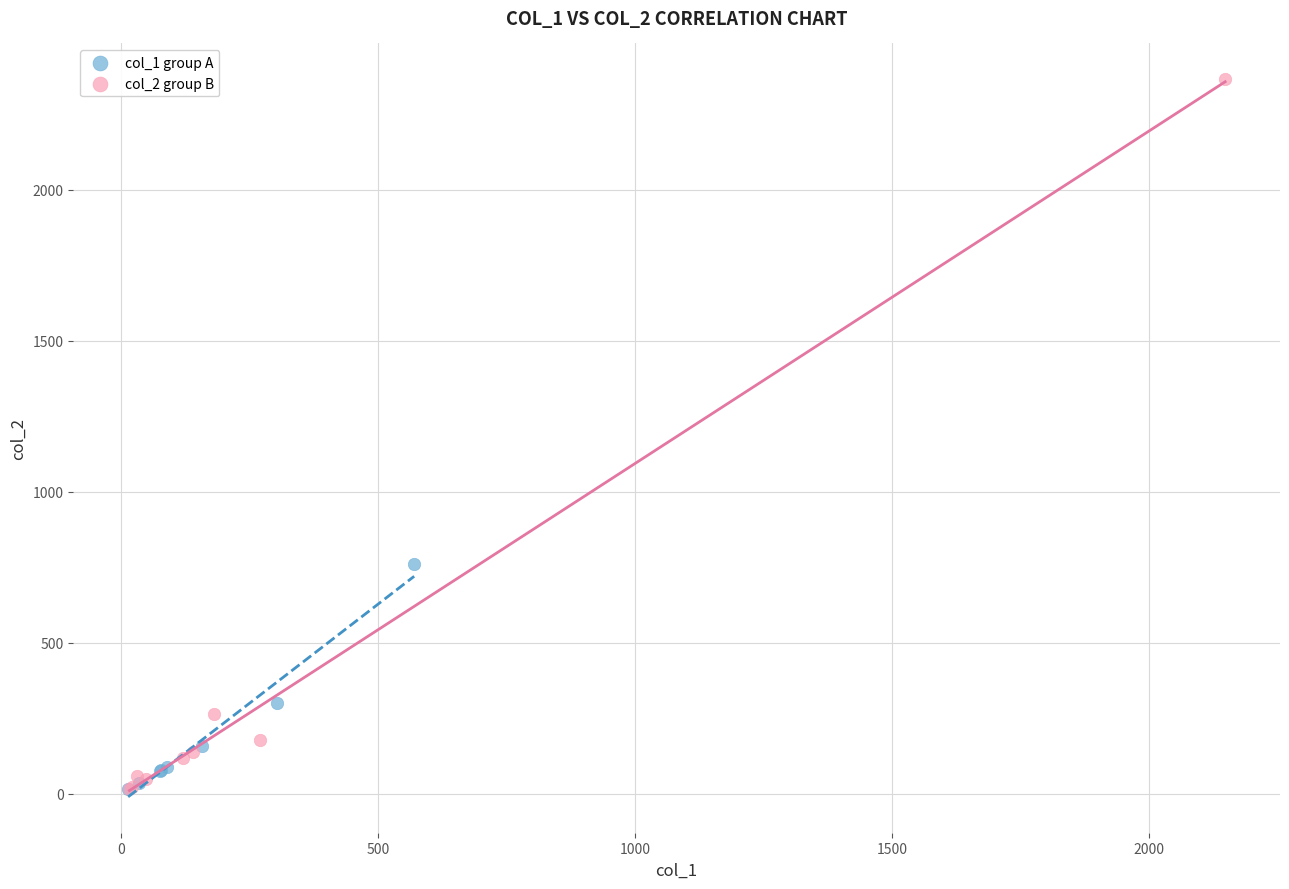

What are all the series names shown in the legend?

col_1 group A, col_2 group B